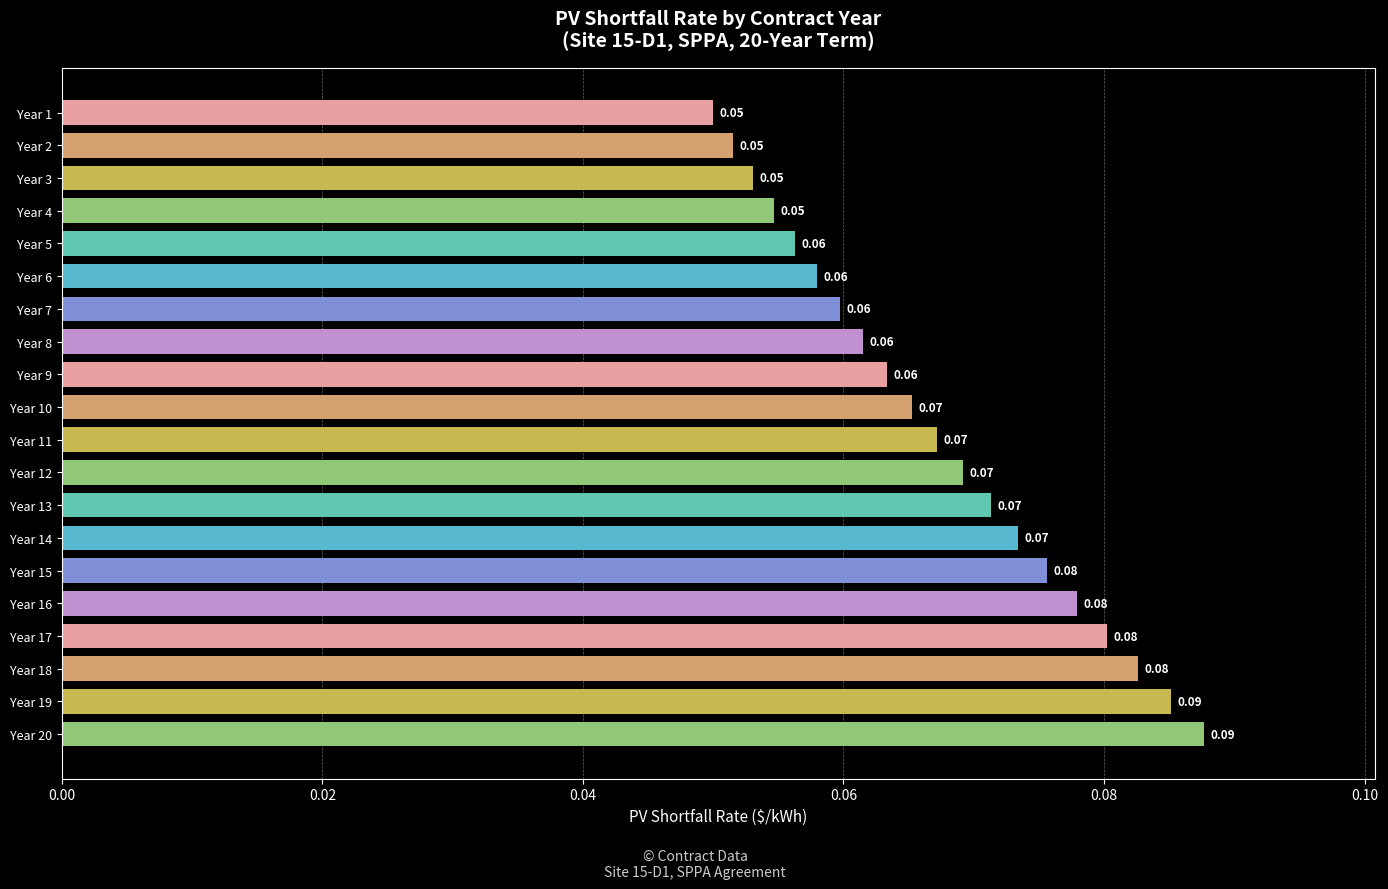

Which has a higher value, Year 13 or Year 1?

Year 13